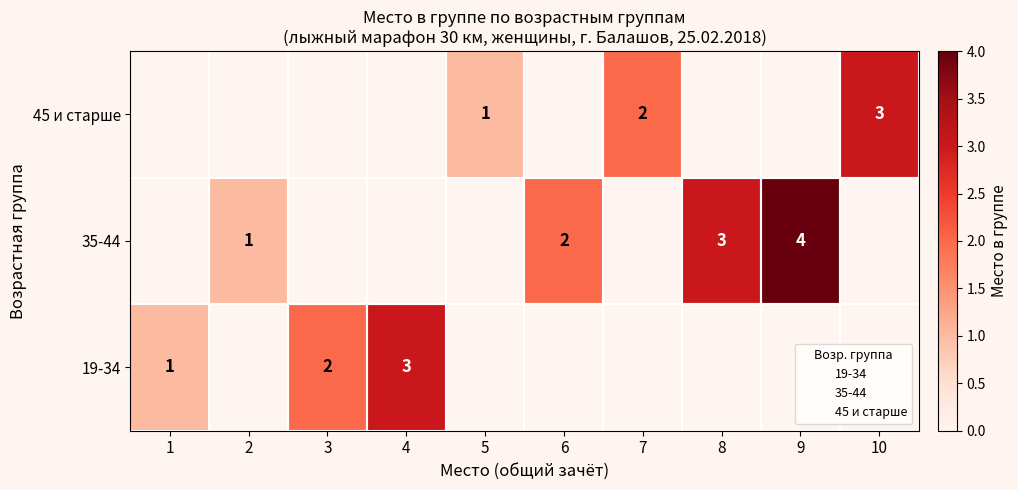

Is the value of 19-34 at 8 greater than the value of 35-44 at 8?

No